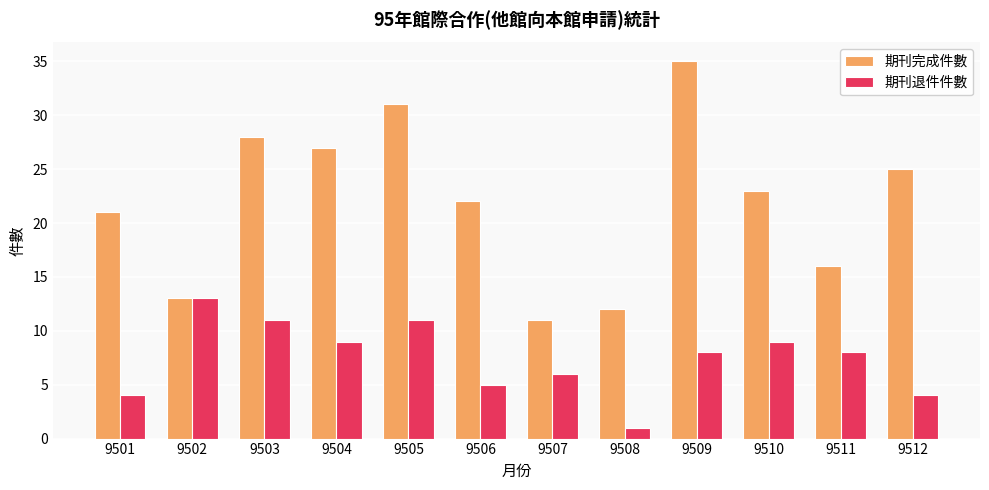

How many bars are there in each group?

2